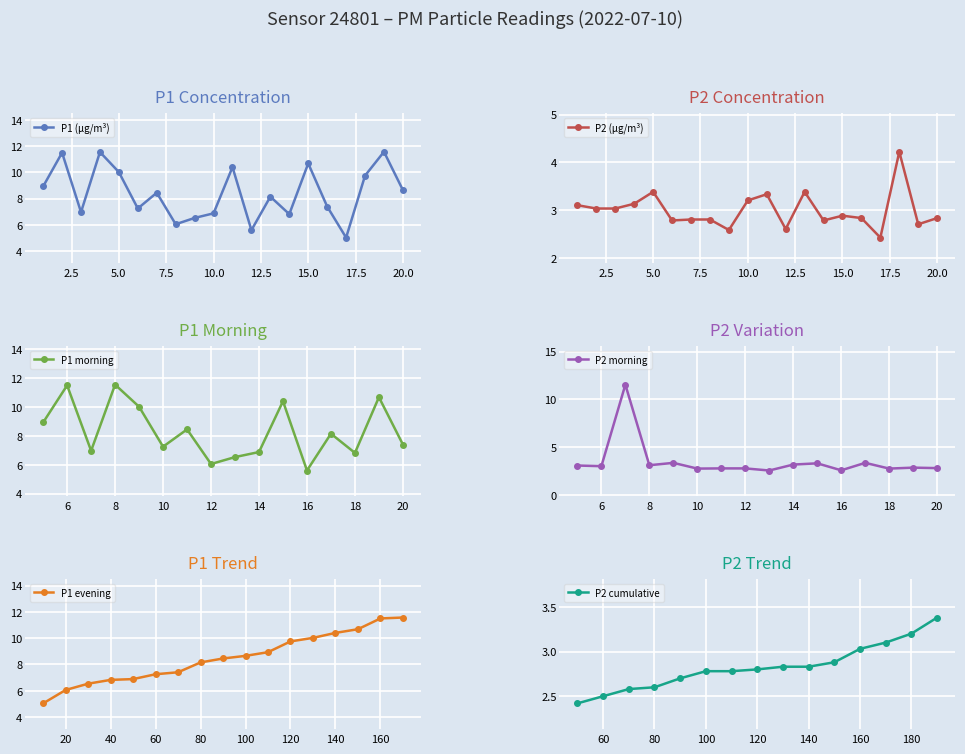

True or false: P1 and P2 cross at least once.

False